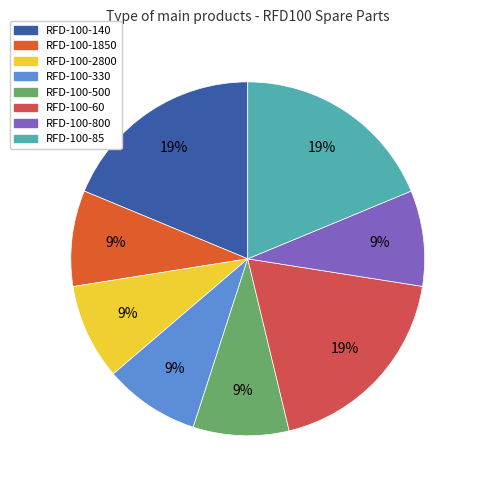

Is it true that RFD-100-2800 is 1% of the pie?

False